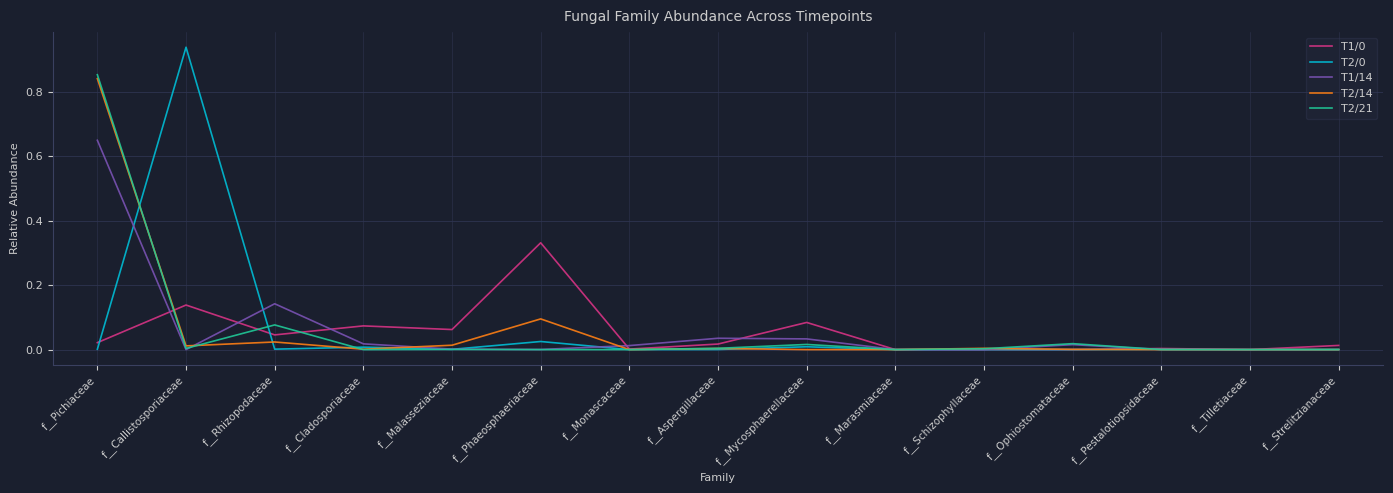

How many categories are shown in the chart?

15